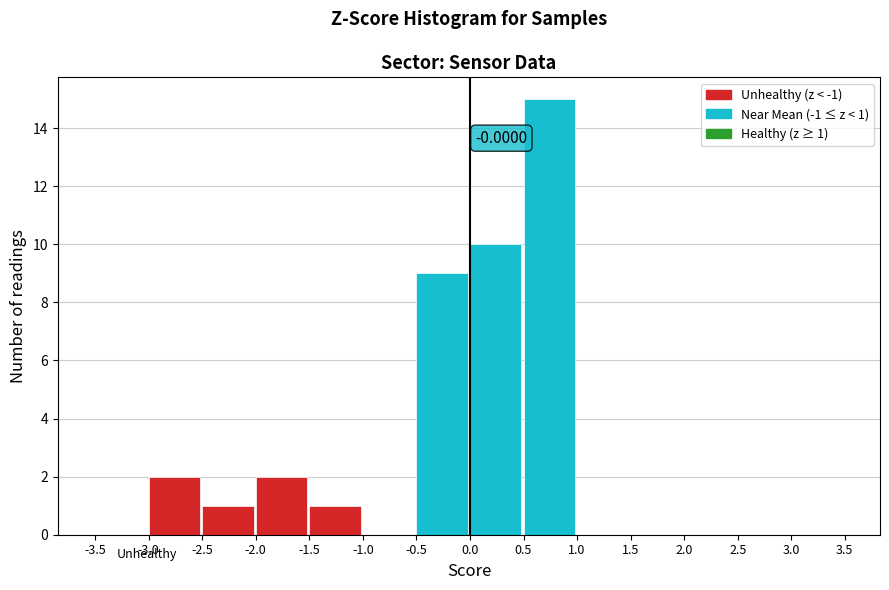

Which range on the x-axis has the tallest bar?

0.5 to 1.0